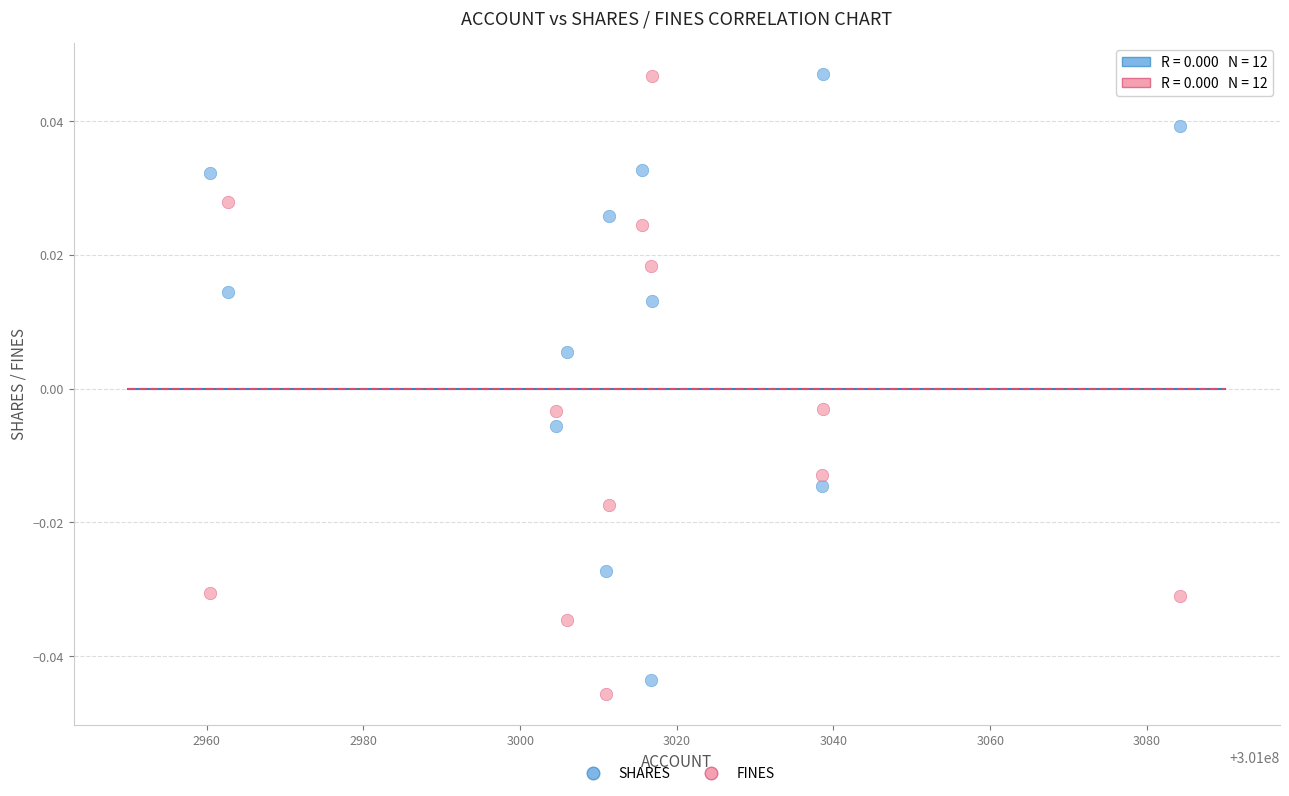

What is the X range (max minus min) for the scatter plot?

123.9